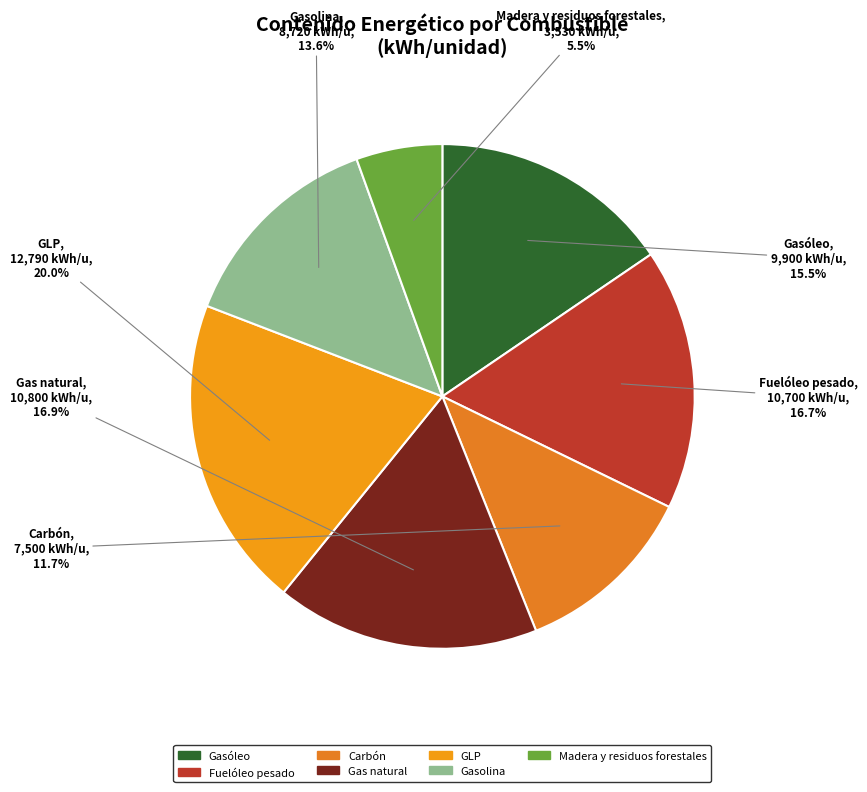

Does Madera y residuos forestales account for over 50% of the chart?

No